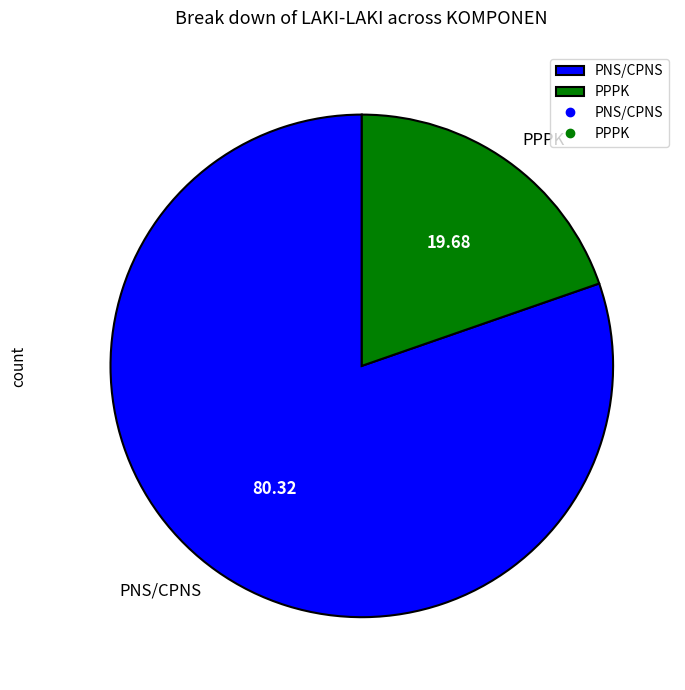

Rank the categories by value from lowest to highest.

PPPK, PNS/CPNS